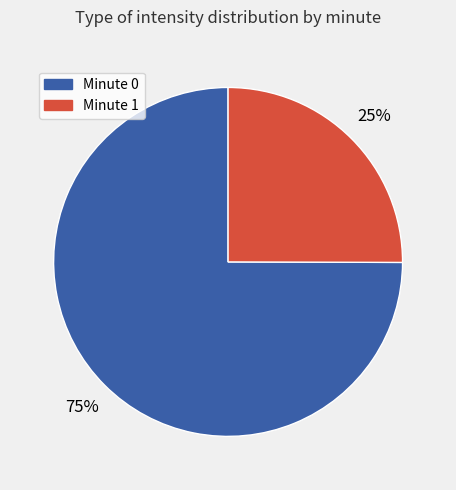

Does any single category account for the majority?

Yes